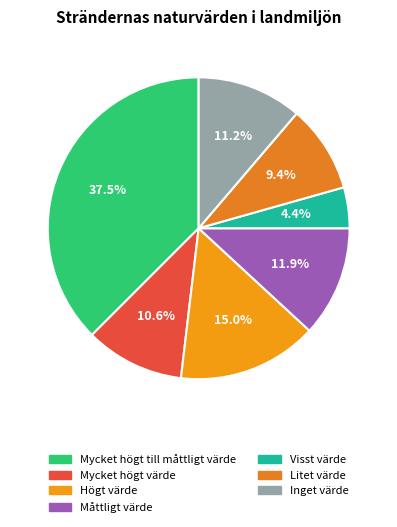

Is there a majority slice in this chart?

No